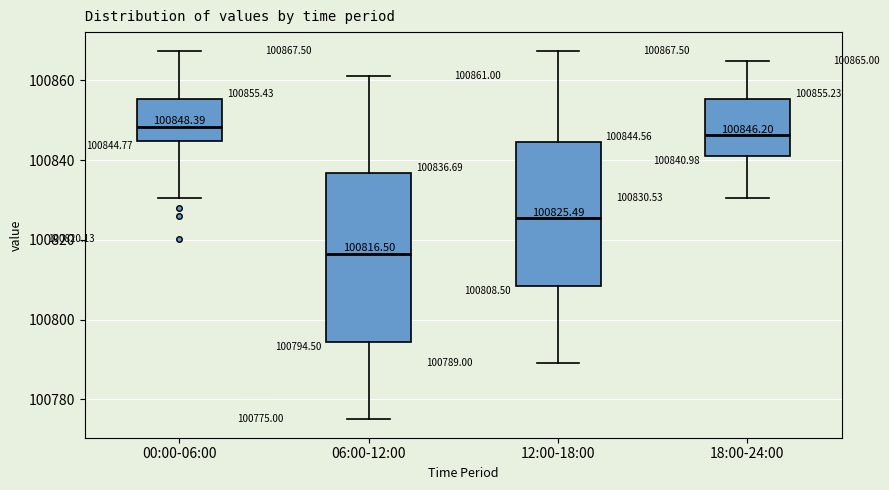

Which box's median line is the lowest?

06:00-12:00